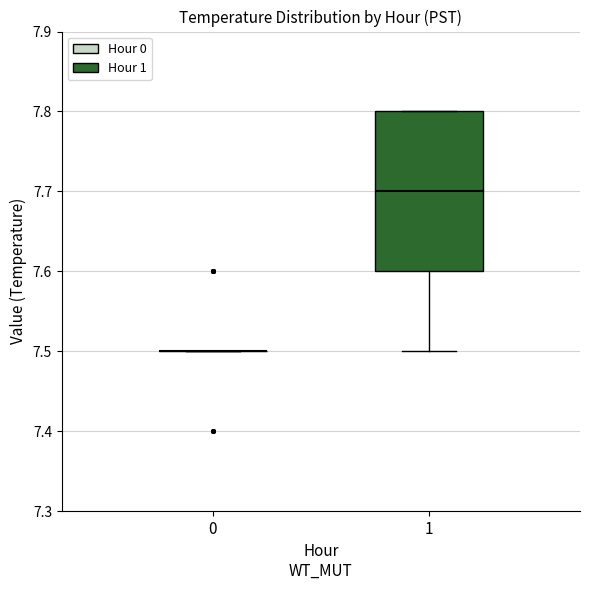

Reading left to right, transcribe this box plot: for each box, give where its median line is, the range the box spans, and where its two whiskers end, as read against the y-axis. The values are not printed on the chart, so give them approximately, as read against the axis.

0: box collapsed to a line at 7.5, whiskers 7.5 to 7.5
1: median 7.7, box 7.6 to 7.8, whiskers 7.5 to 7.8